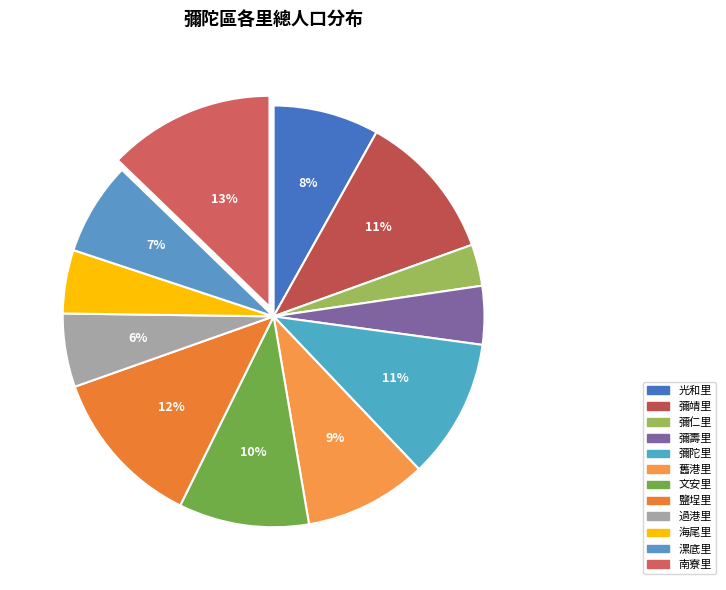

Rank the categories by value from highest to lowest.

南寮里, 鹽埕里, 彌靖里, 彌陀里, 文安里, 舊港里, 光和里, 漯底里, 過港里, 海尾里, 彌壽里, 彌仁里